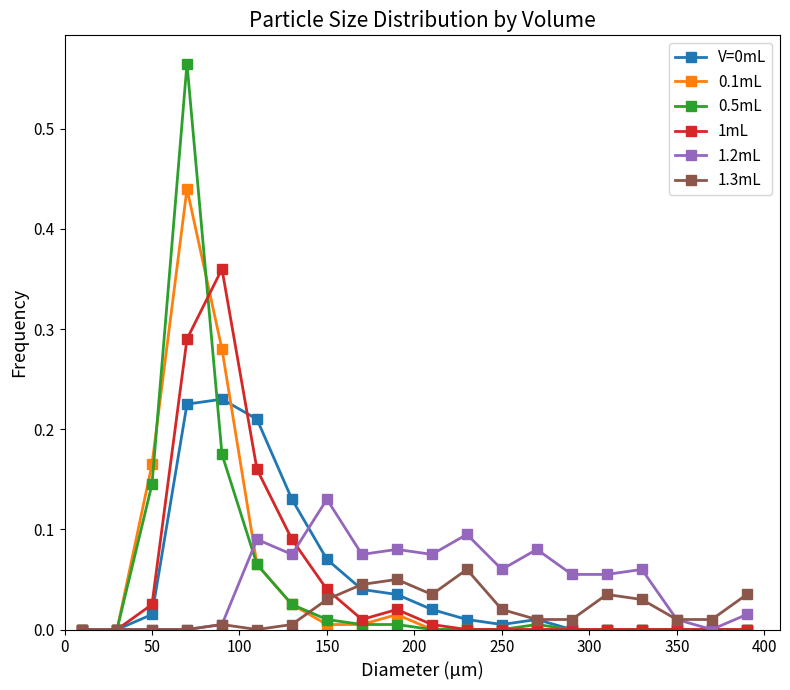

Which series has the largest range (max minus min)?

0.5mL